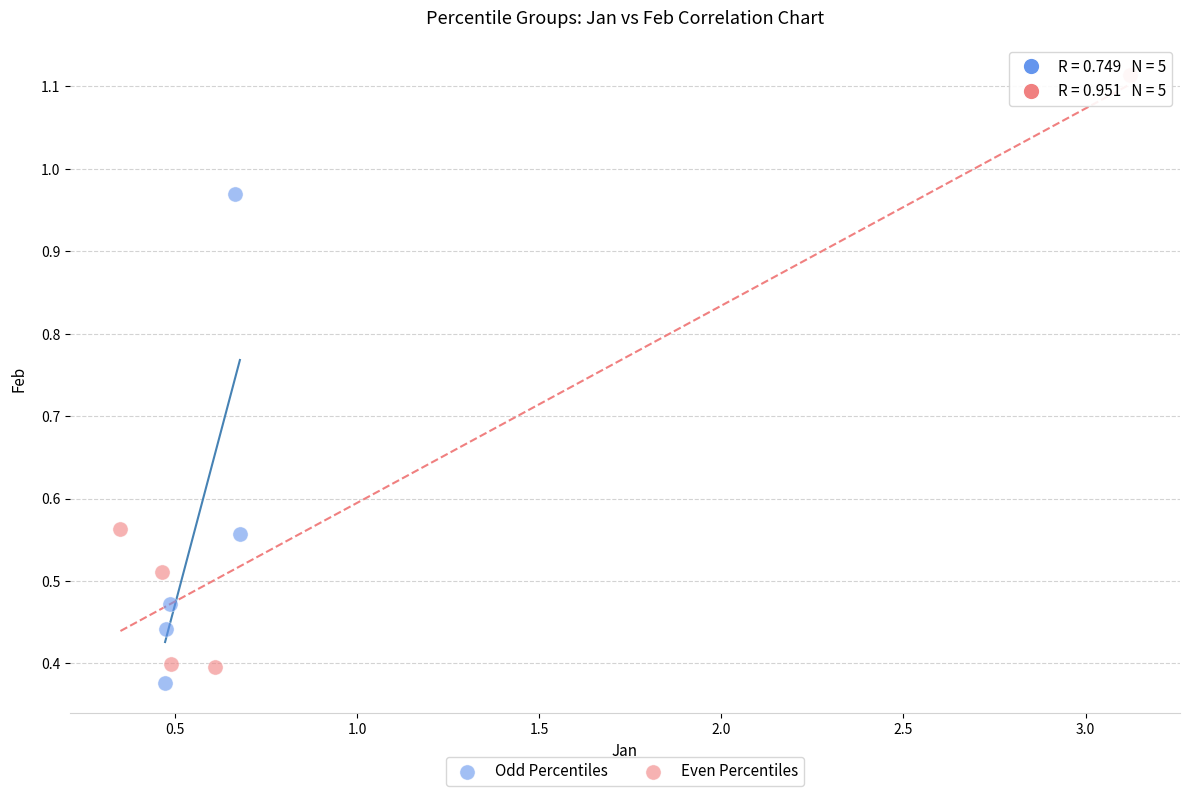

Which series reaches the minimum Y coordinate?

Odd Percentiles